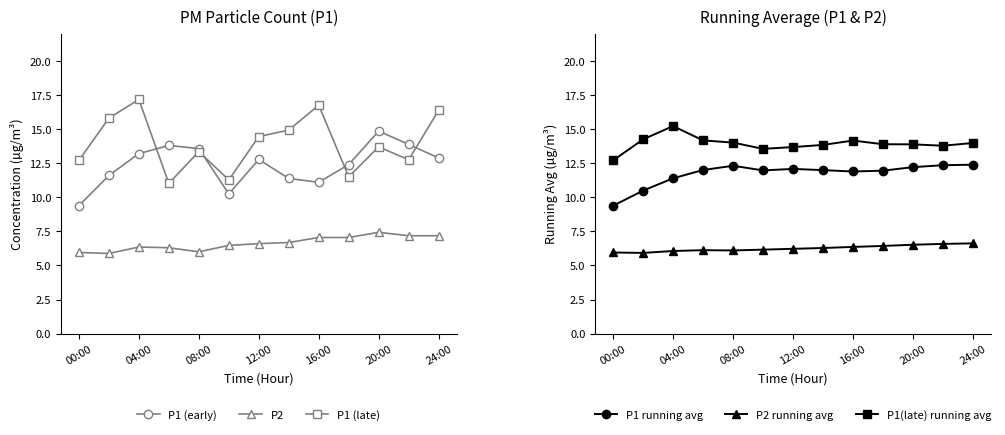

The P1(late) running avg series shows 12.7 at 00:00. True or false?

True